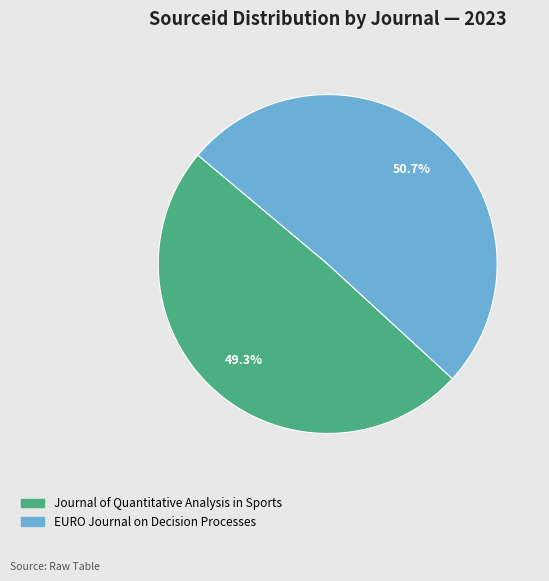

How many slices are in this pie chart?

2